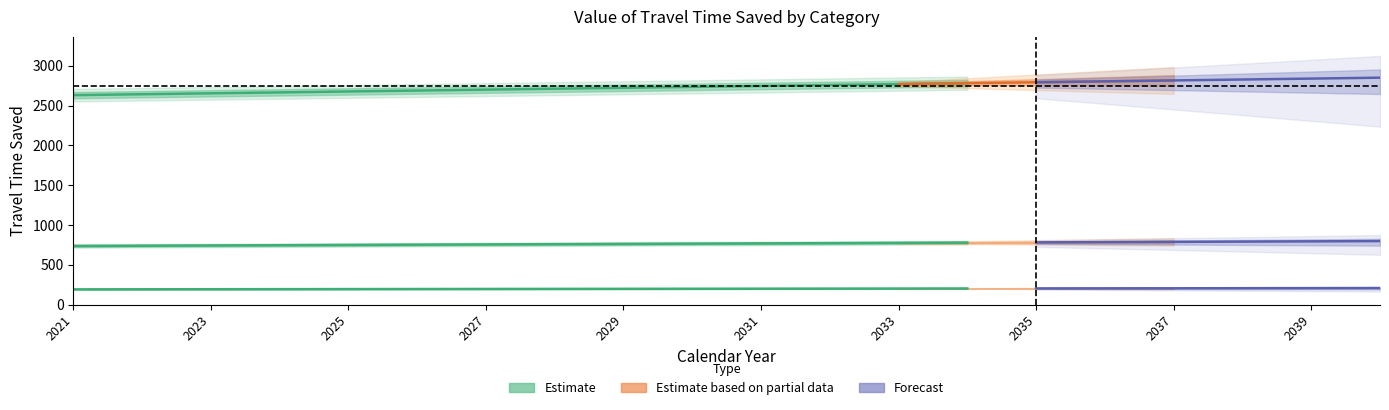

True or false: Personal Travel Time Saved has a value of 1523.9 at 2022.

False